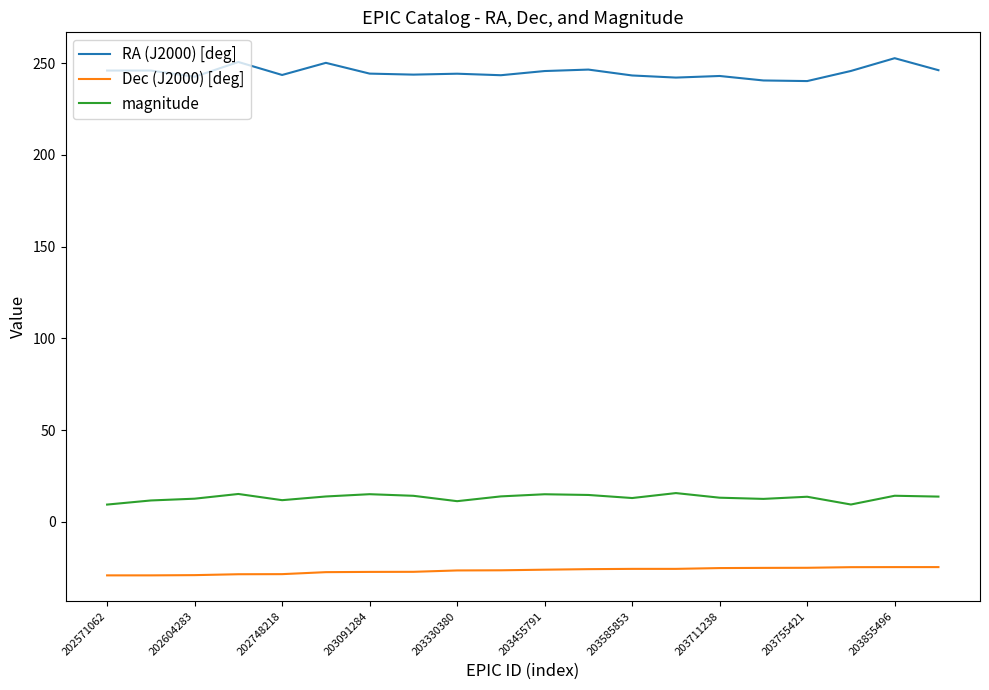

Which series has the largest total across all categories?

RA (J2000) [deg]